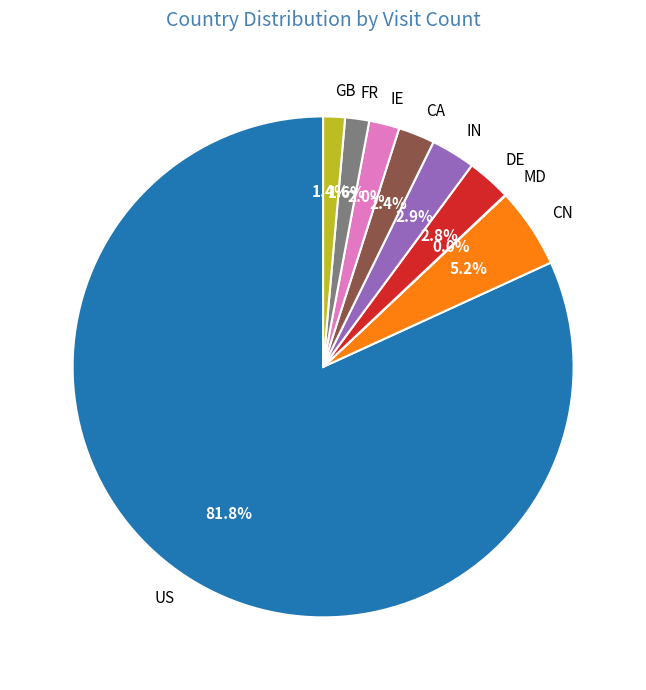

What is the ratio of the value at DE to the value at GB?

2.0